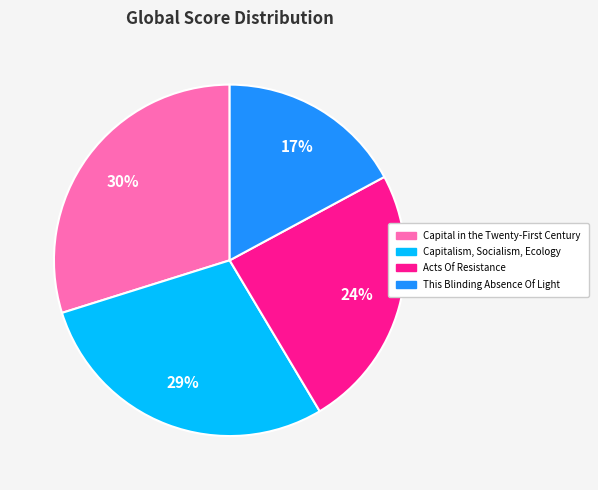

To the nearest percent, what is the average slice percentage?

25%